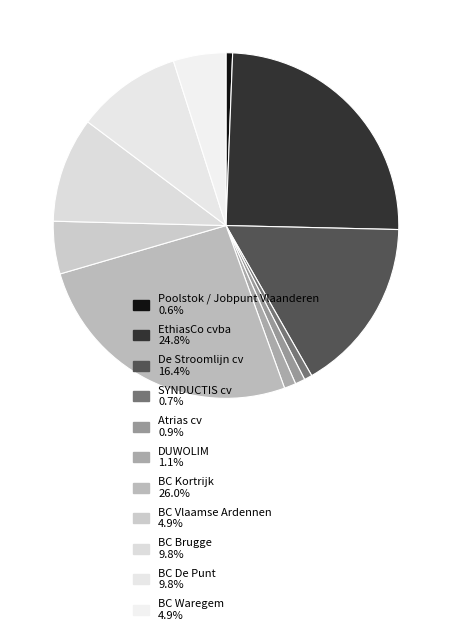

How many segments does this pie chart have?

11